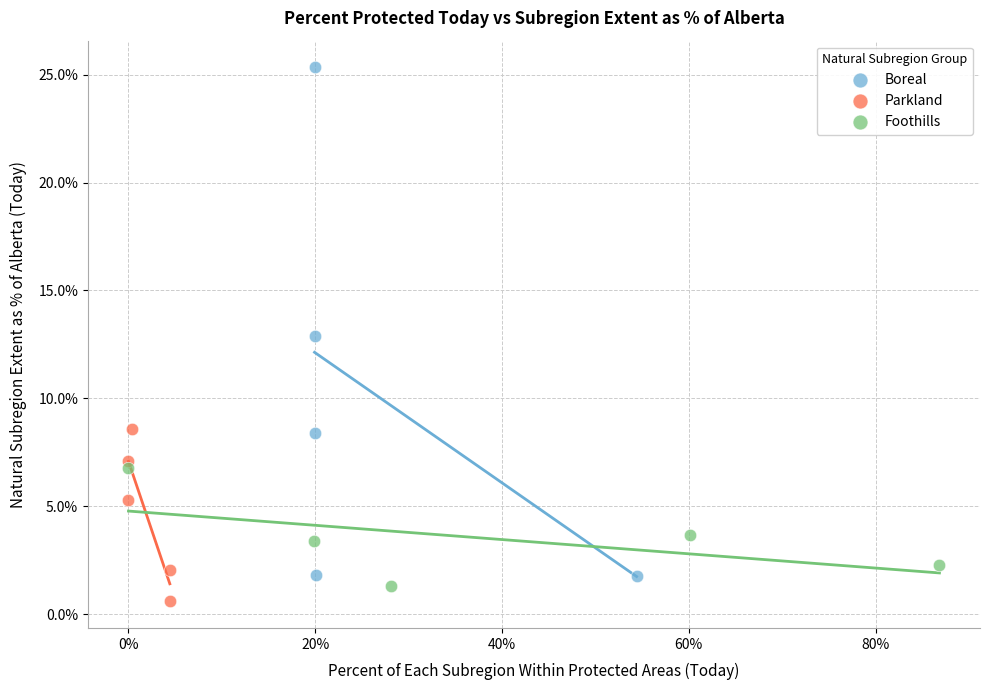

Which series has the widest spread of Y values?

Boreal